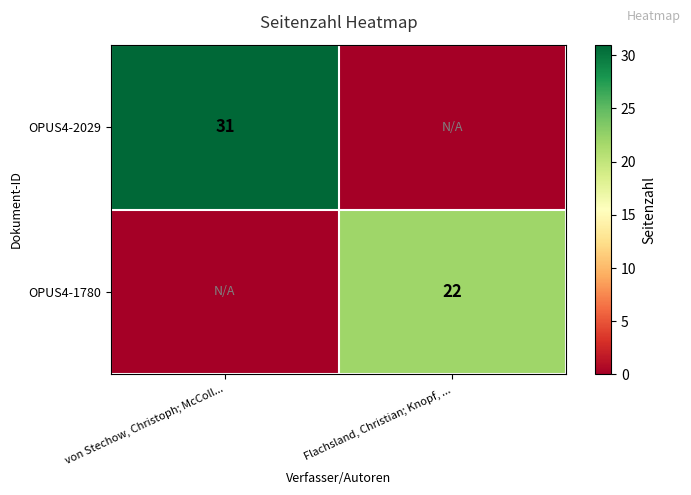

True or false: OPUS4-1780 has a value of 35 at Flachsland, Christian; Knopf, ....

False